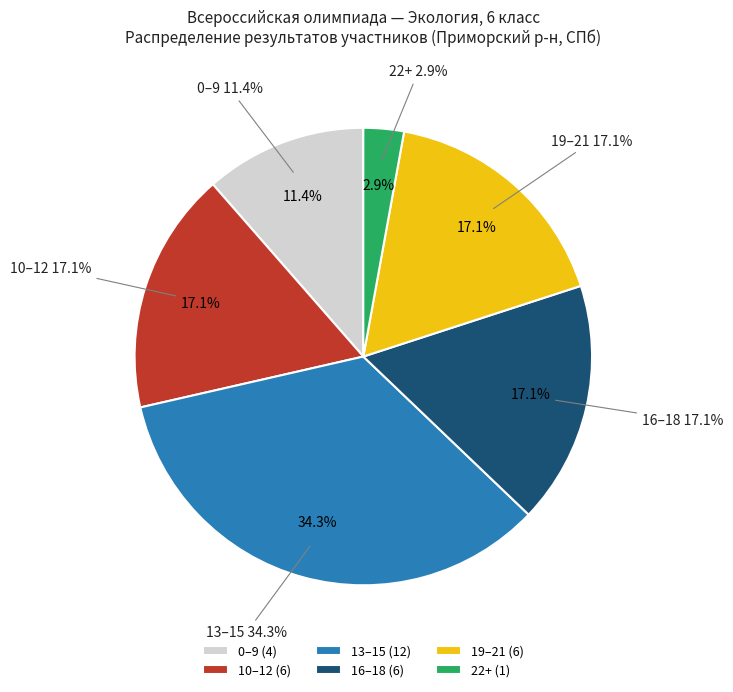

Does any single category account for the majority?

No